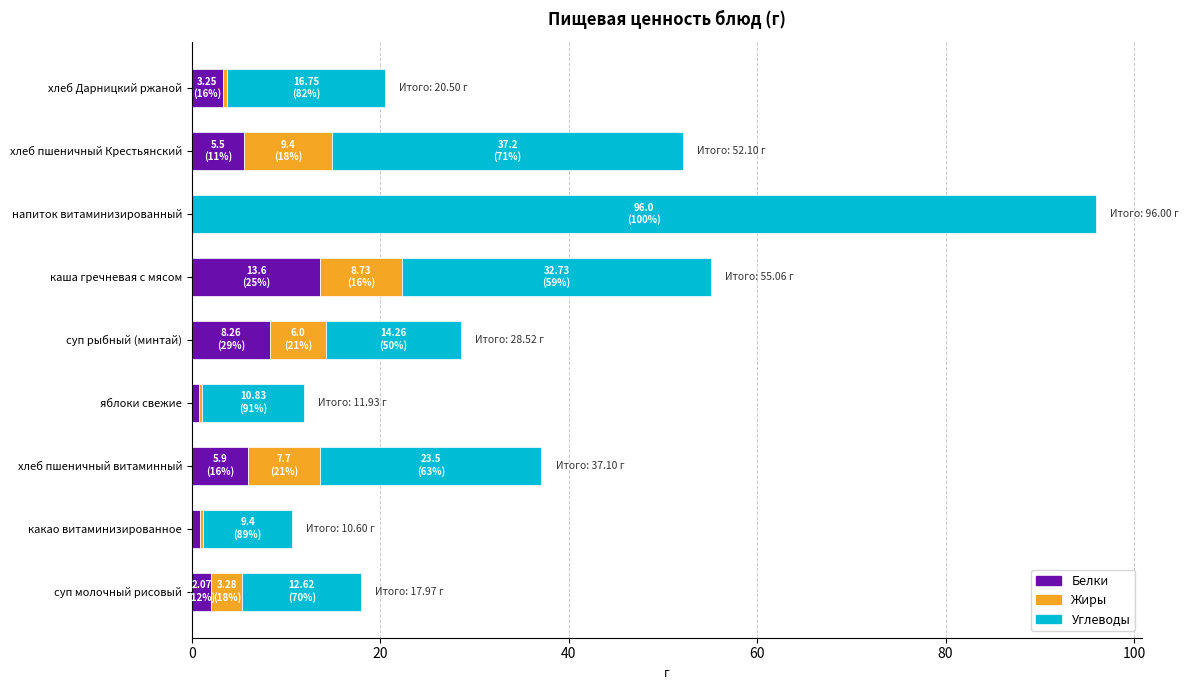

How many data points does each series have?

9